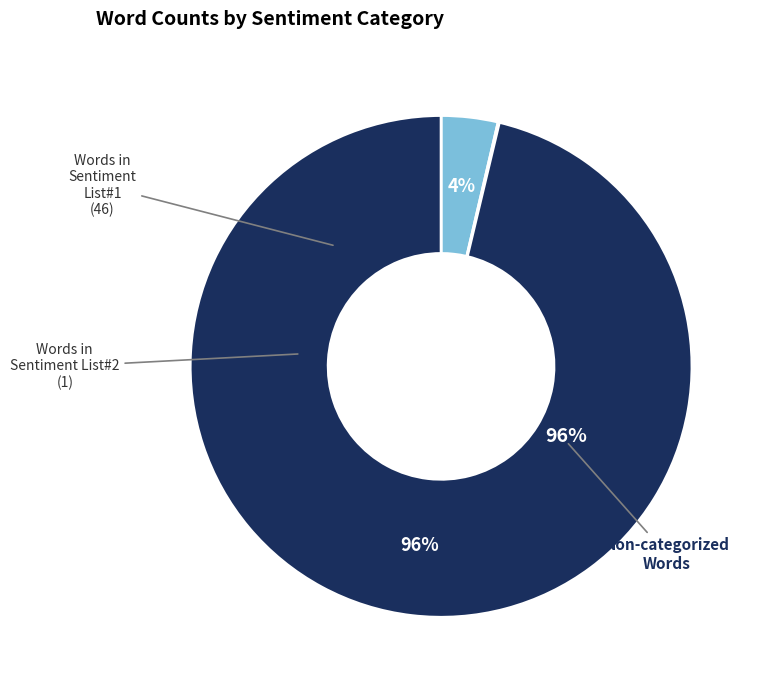

To the nearest percent, what is the difference between the largest and smallest slice percentages?

96%